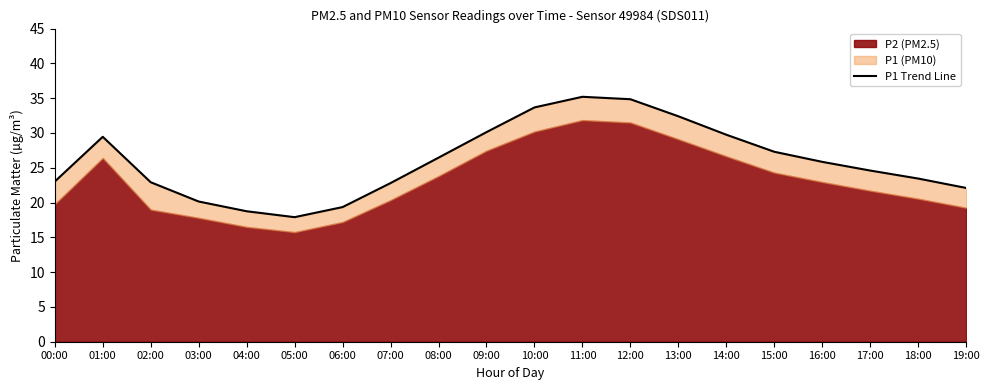

How many lines are shown in the chart?

1